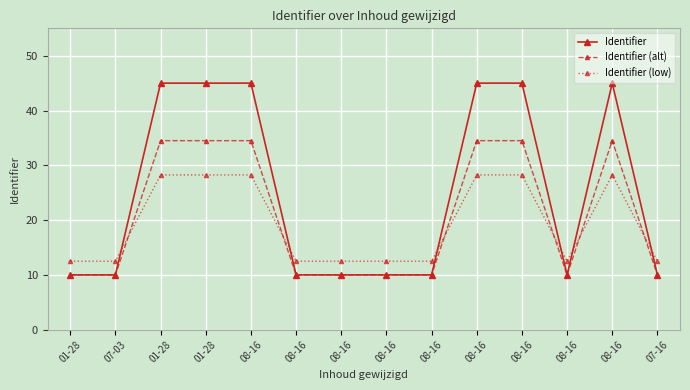

What are all the series names shown in the legend?

Identifier, Identifier (alt), Identifier (low)